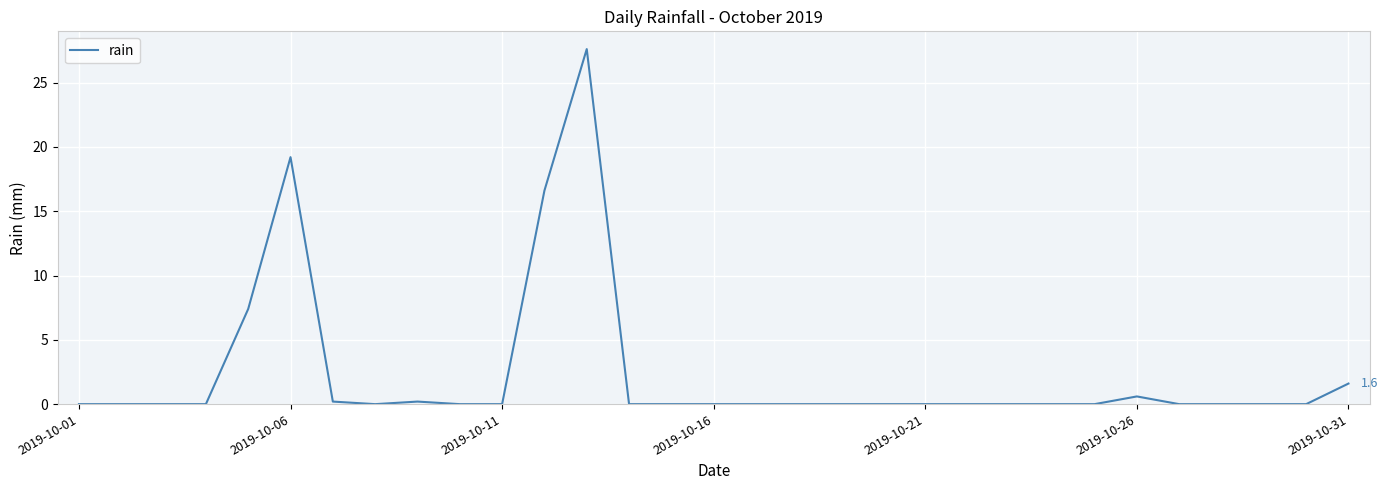

What is the greatest value displayed?

27.6